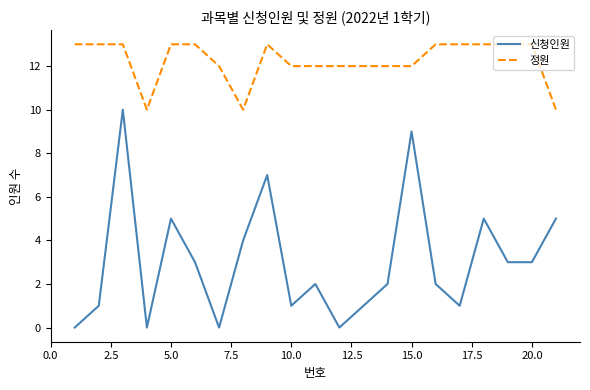

What is the difference between the maximum and second lowest values in the 정원 series?

3